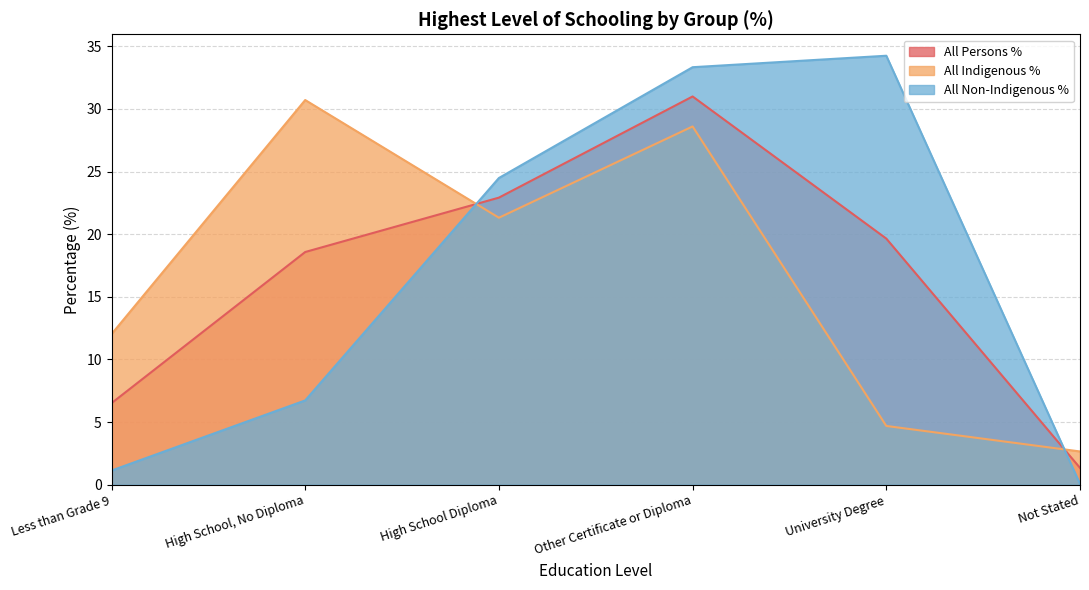

Where is the first local maximum for All Persons %?

Other Certificate or Diploma